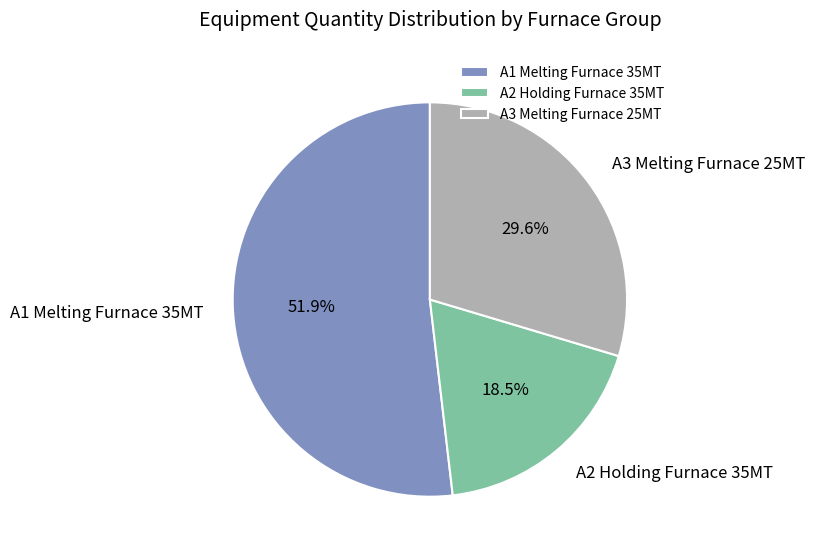

Does any single category account for the majority?

Yes